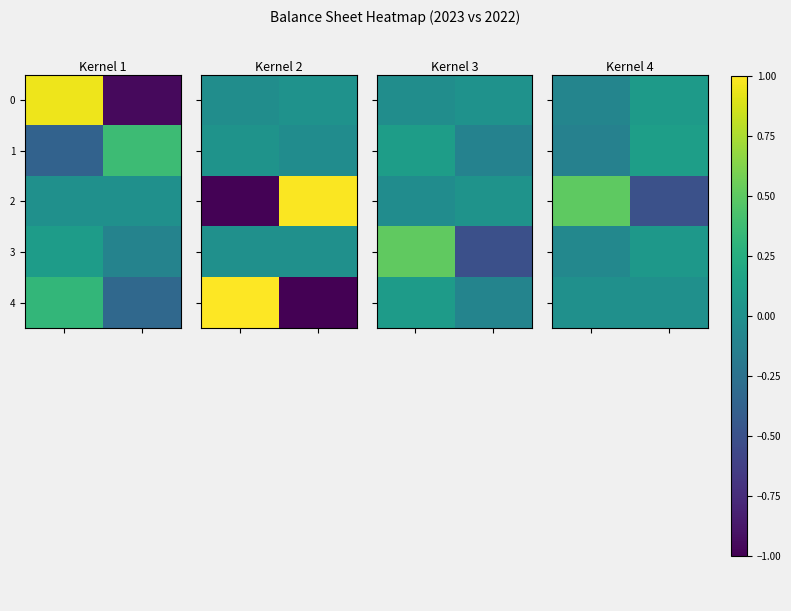

The row_3 series shows -0.0 at 0.0. True or false?

False